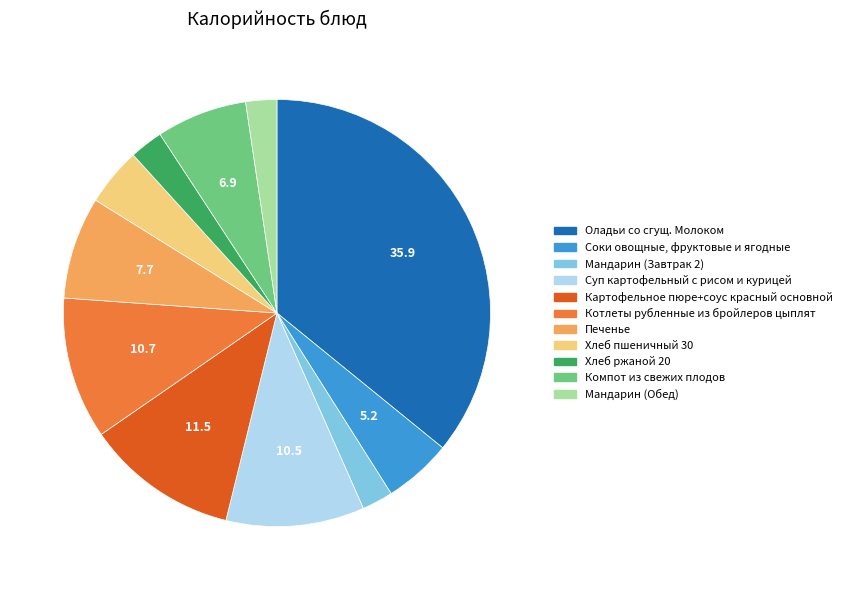

The Хлеб ржаной 20 slice represents 3% of the pie. True or false?

True